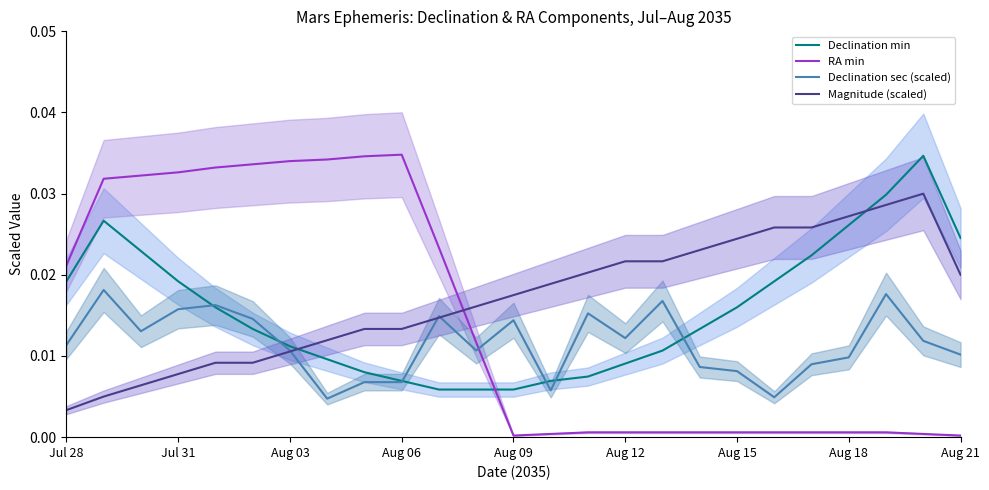

True or false: RA min and Declination sec (scaled) cross at least once.

True